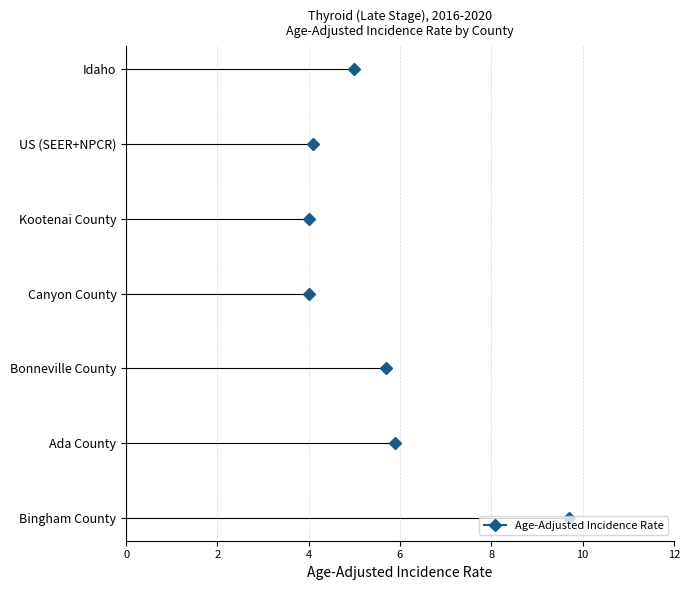

What is the approximate value at Idaho?

5.0